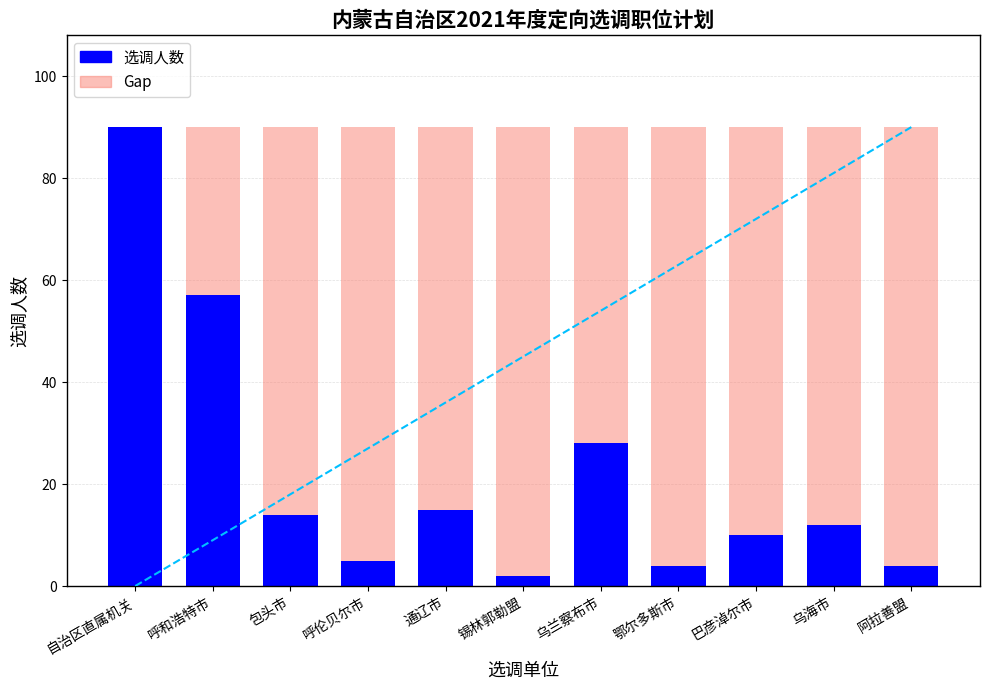

How many groups of bars are there?

11